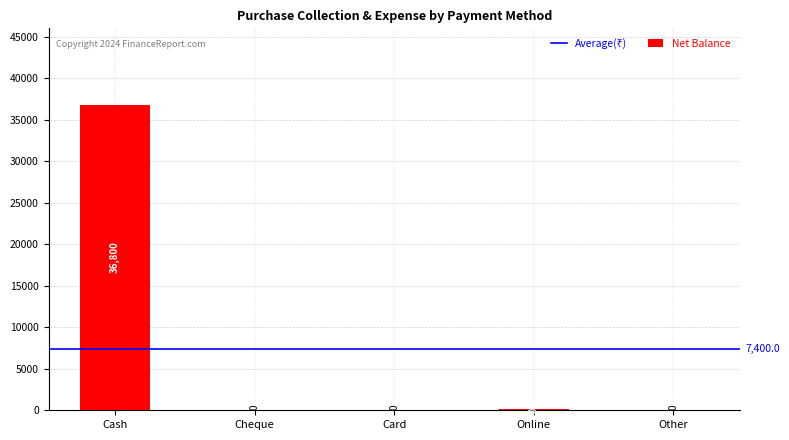

What is the change in value from Card to Online?

+200